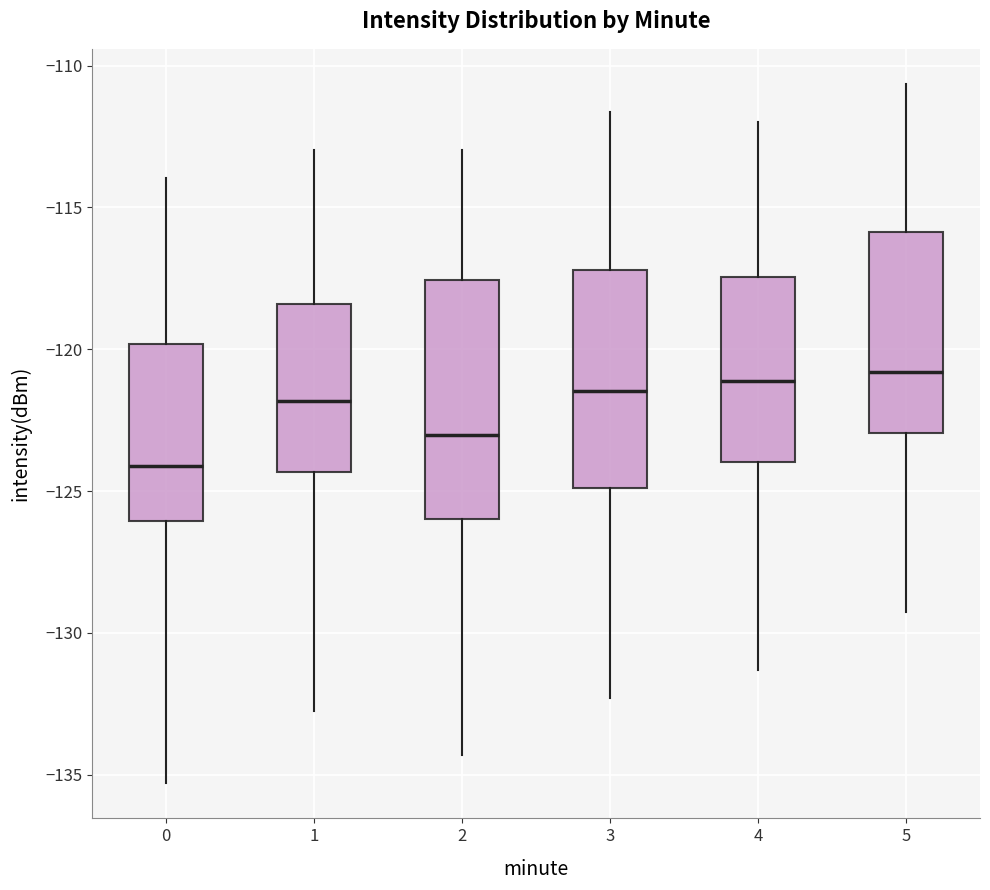

Which box is the tallest, from its lower edge to its upper edge?

2